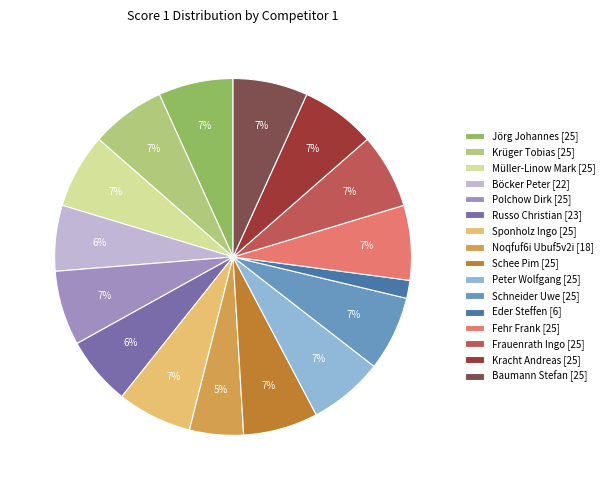

Approximately how many times larger is the value at Müller-Linow Mark [25] compared to Kracht Andreas [25]?

1.0